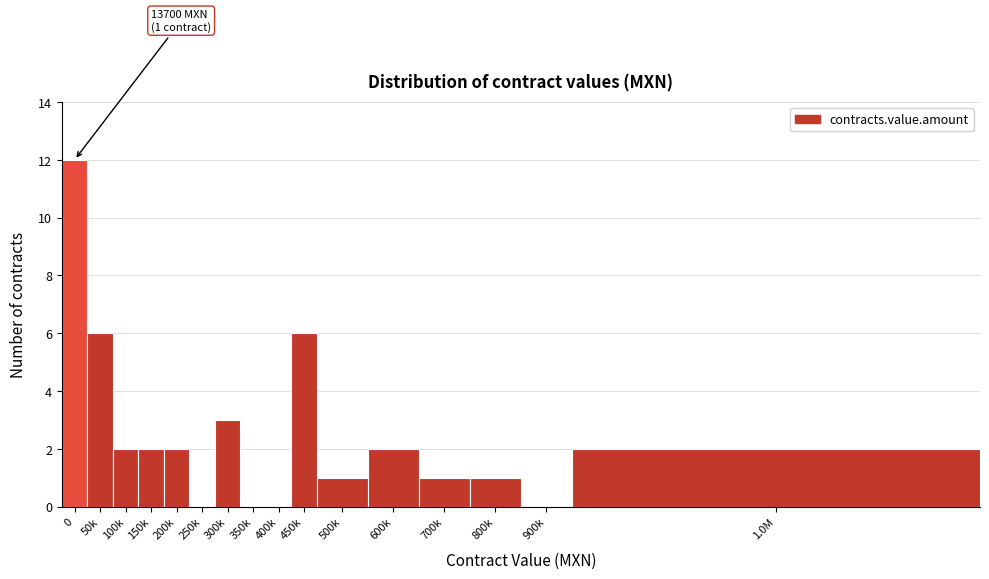

Reading left to right, transcribe all the data shown in this chart.

0=12	50k=6	100k=2	150k=2	200k=2	250k=0	300k=3	350k=0	400k=0	450k=6	500k=1	600k=2	700k=1	800k=1	900k=0	1.0M=2